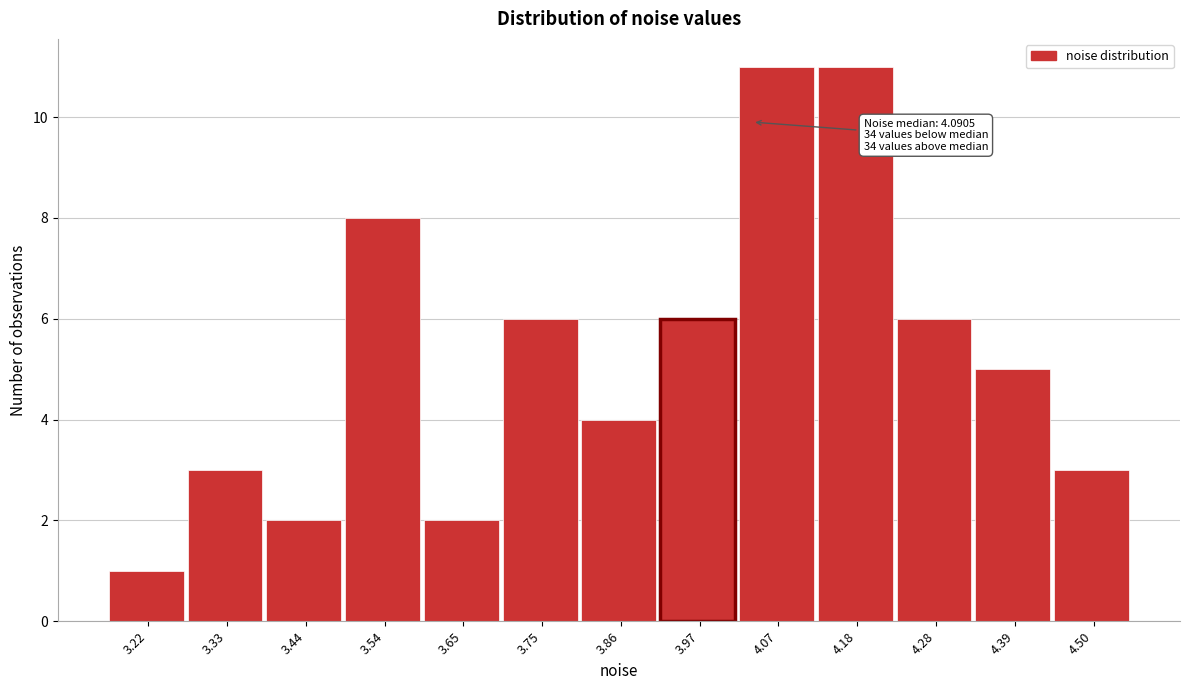

Reading left to right, transcribe all the data shown in this chart.

3.22=1	3.33=3	3.44=2	3.54=8	3.65=2	3.75=6	3.86=4	3.97=6	4.07=11	4.18=11	4.28=6	4.39=5	4.50=3